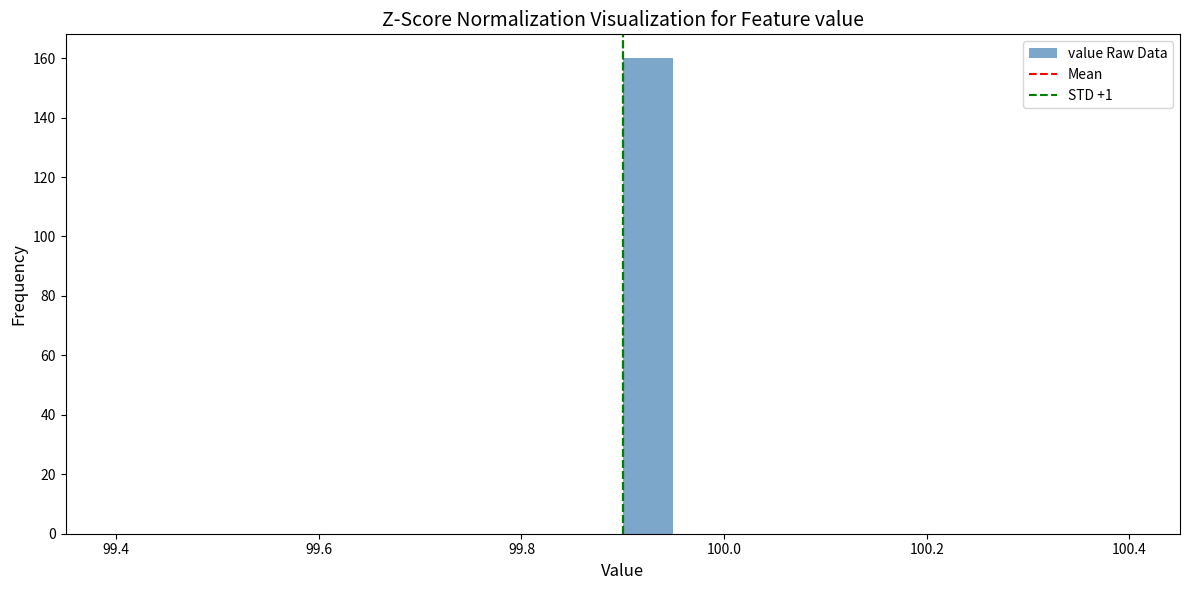

Around what value on the x-axis is the tallest bar? Give the approximate position of its centre, as read against the axis.

99.92